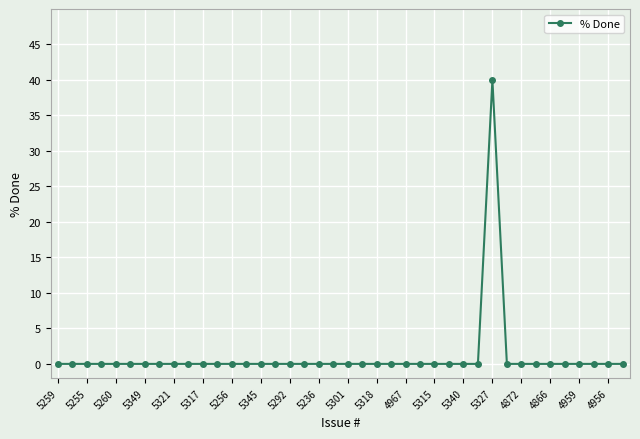

What is the difference between the maximum and minimum values?

40